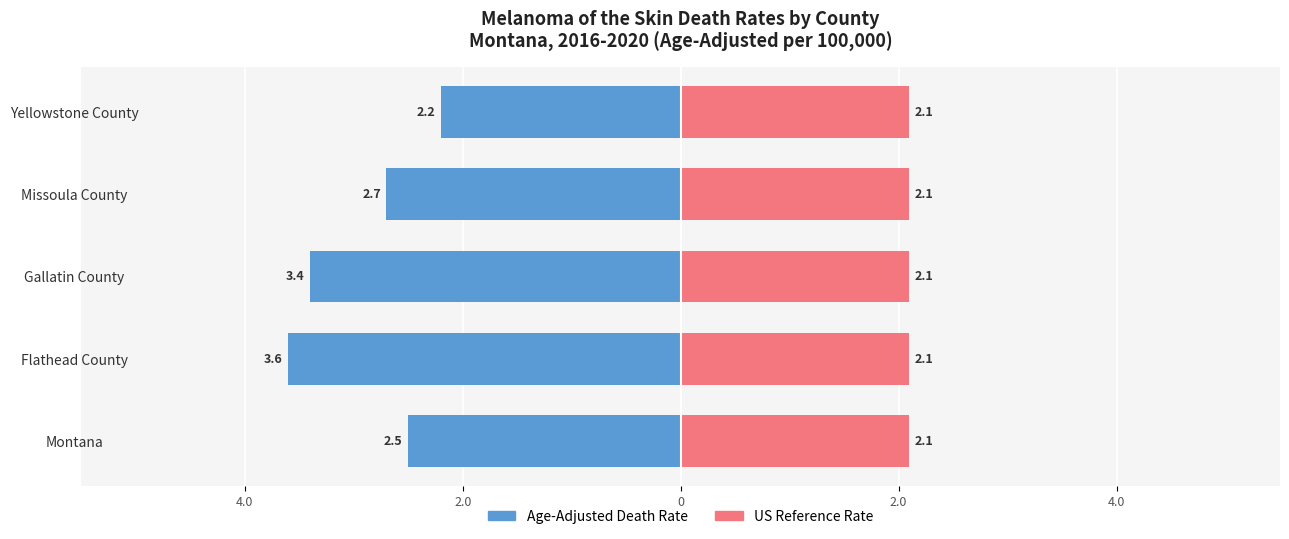

Is it true that US Reference Rate equals 1.1 at 4.0?

False